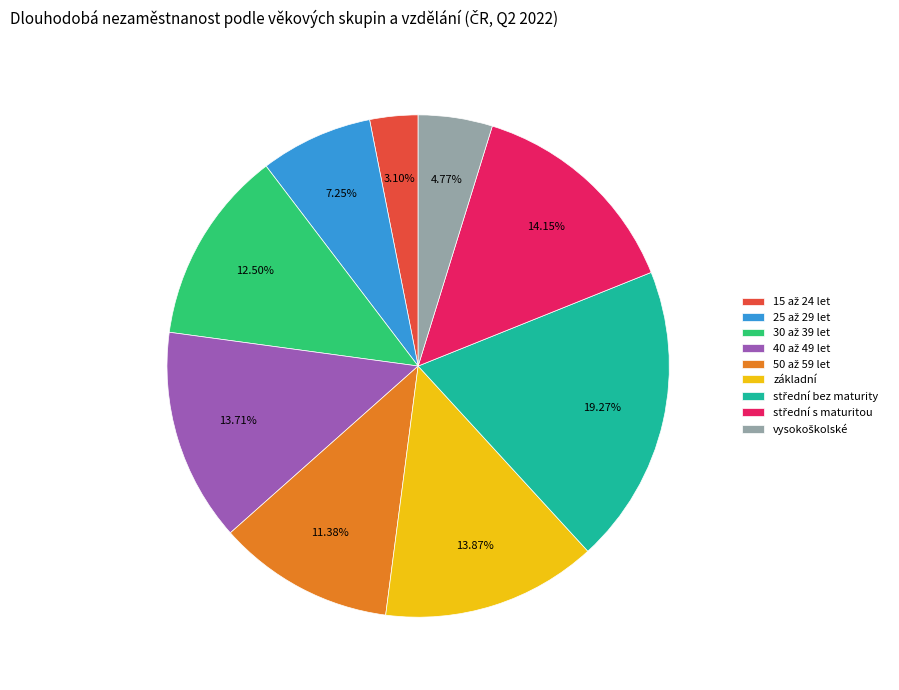

Is základní the majority of the pie?

No